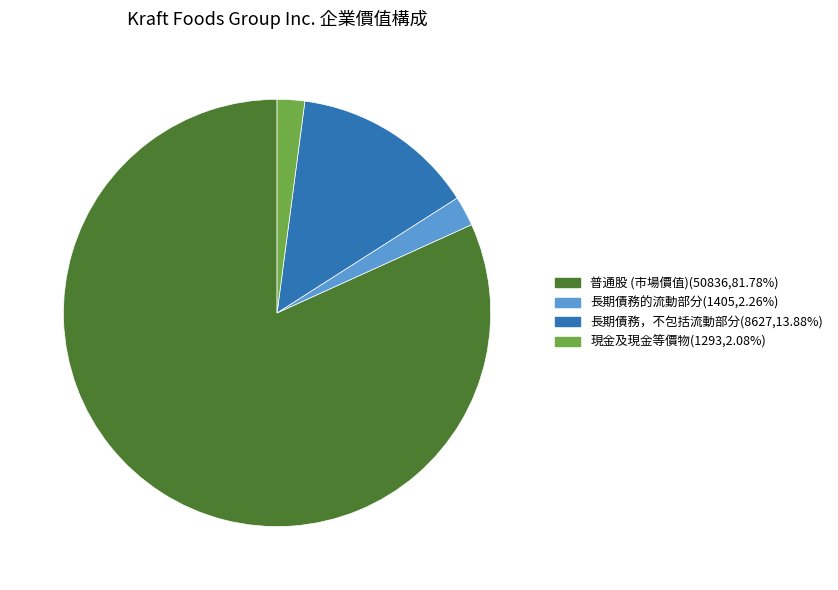

Count the number of slices in the pie.

4